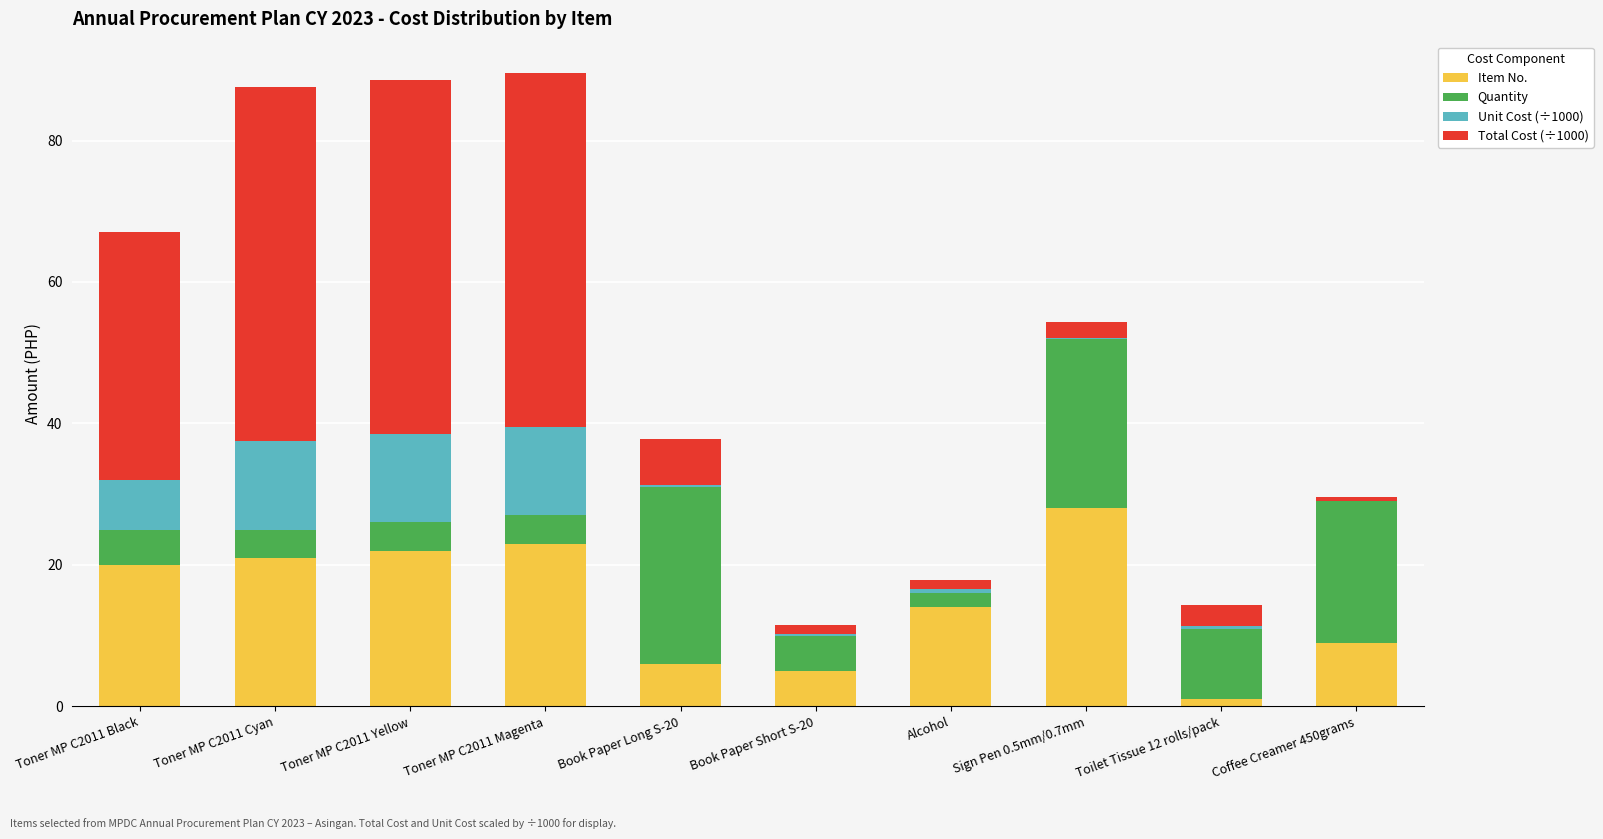

Which category has the highest value in the Item No. series?

Sign Pen 0.5mm/0.7mm